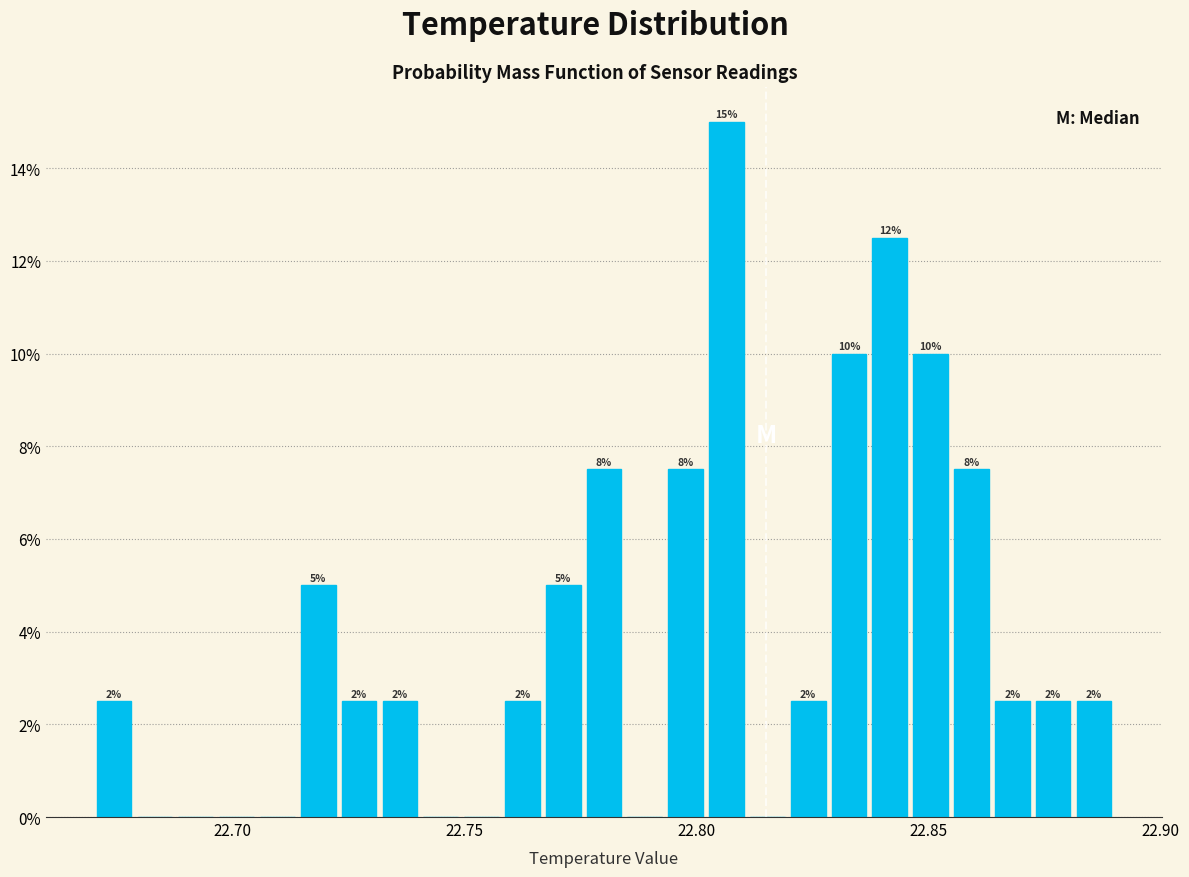

Around what value on the x-axis is the tallest bar? Give the approximate position of its centre, as read against the axis.

22.805